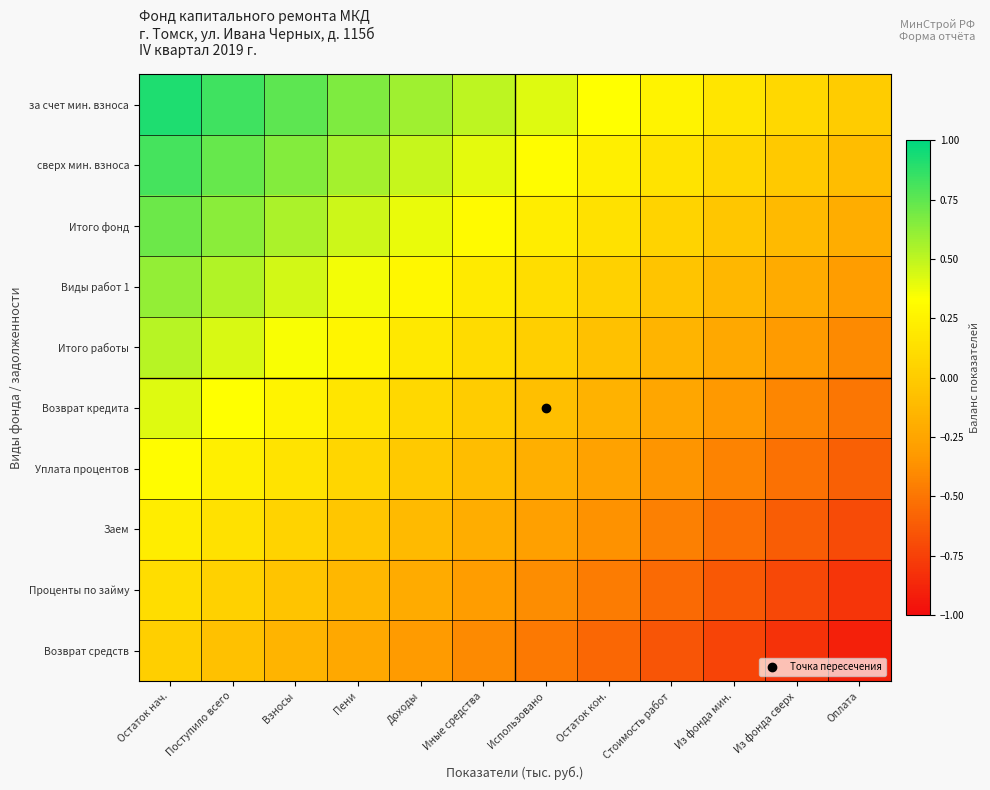

Reading left to right, what are all the values shown in this chart?

за счет мин. взноса: Остаток нач.=0.9	Поступило всего=0.8	Взносы=0.8	Пени=0.7	Доходы=0.6	Иные средства=0.5	Использовано=0.4	Остаток кон.=0.3	Стоимость работ=0.2	Из фонда мин.=0.2	Из фонда сверх=0.1	Оплата=0.0
сверх мин. взноса: Остаток нач.=0.8	Поступило всего=0.7	Взносы=0.7	Пени=0.6	Доходы=0.5	Иные средства=0.4	Использовано=0.3	Остаток кон.=0.2	Стоимость работ=0.2	Из фонда мин.=0.1	Из фонда сверх=-0.0	Оплата=-0.1
Итого фонд: Остаток нач.=0.7	Поступило всего=0.6	Взносы=0.6	Пени=0.5	Доходы=0.4	Иные средства=0.3	Использовано=0.2	Остаток кон.=0.1	Стоимость работ=0.1	Из фонда мин.=-0.0	Из фонда сверх=-0.1	Оплата=-0.2
Виды работ 1: Остаток нач.=0.6	Поступило всего=0.5	Взносы=0.4	Пени=0.4	Доходы=0.3	Иные средства=0.2	Использовано=0.1	Остаток кон.=0.0	Стоимость работ=-0.1	Из фонда мин.=-0.1	Из фонда сверх=-0.2	Оплата=-0.3
Итого работы: Остаток нач.=0.5	Поступило всего=0.4	Взносы=0.3	Пени=0.3	Доходы=0.2	Иные средства=0.1	Использовано=0.0	Остаток кон.=-0.1	Стоимость работ=-0.2	Из фонда мин.=-0.2	Из фонда сверх=-0.3	Оплата=-0.4
Возврат кредита: Остаток нач.=0.4	Поступило всего=0.3	Взносы=0.2	Пени=0.2	Доходы=0.1	Иные средства=0.0	Использовано=-0.1	Остаток кон.=-0.2	Стоимость работ=-0.2	Из фонда мин.=-0.3	Из фонда сверх=-0.4	Оплата=-0.5
Уплата процентов: Остаток нач.=0.3	Поступило всего=0.2	Взносы=0.2	Пени=0.1	Доходы=-0.0	Иные средства=-0.1	Использовано=-0.2	Остаток кон.=-0.3	Стоимость работ=-0.3	Из фонда мин.=-0.4	Из фонда сверх=-0.5	Оплата=-0.6
Заем: Остаток нач.=0.2	Поступило всего=0.1	Взносы=0.0	Пени=-0.0	Доходы=-0.1	Иные средства=-0.2	Использовано=-0.3	Остаток кон.=-0.4	Стоимость работ=-0.5	Из фонда мин.=-0.5	Из фонда сверх=-0.6	Оплата=-0.7
Проценты по займу: Остаток нач.=0.1	Поступило всего=0.0	Взносы=-0.0	Пени=-0.1	Доходы=-0.2	Иные средства=-0.3	Использовано=-0.4	Остаток кон.=-0.5	Стоимость работ=-0.6	Из фонда мин.=-0.6	Из фонда сверх=-0.7	Оплата=-0.8
Возврат средств: Остаток нач.=0.0	Поступило всего=-0.1	Взносы=-0.1	Пени=-0.2	Доходы=-0.3	Иные средства=-0.4	Использовано=-0.5	Остаток кон.=-0.6	Стоимость работ=-0.7	Из фонда мин.=-0.7	Из фонда сверх=-0.8	Оплата=-0.9